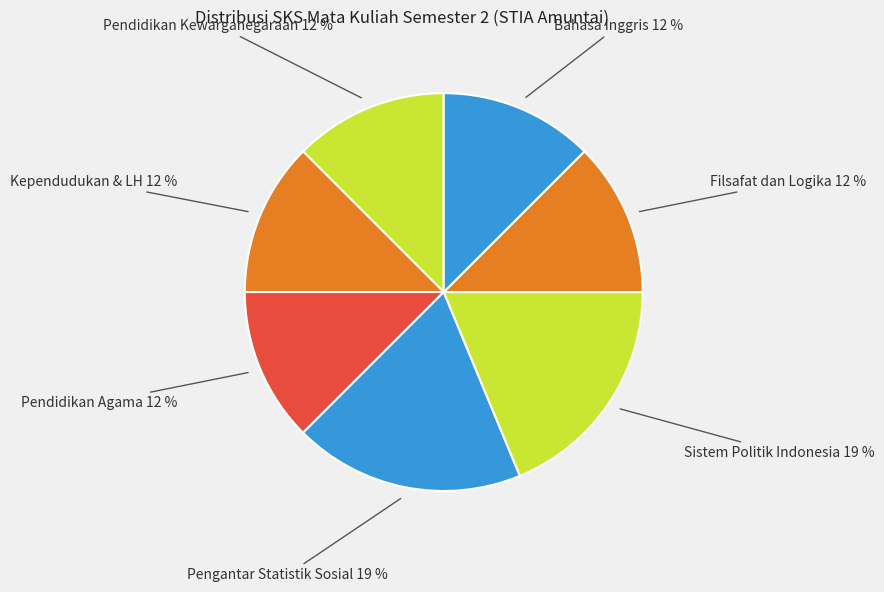

Which category has the smallest portion of the pie?

Pendidikan Kewarganegaraan